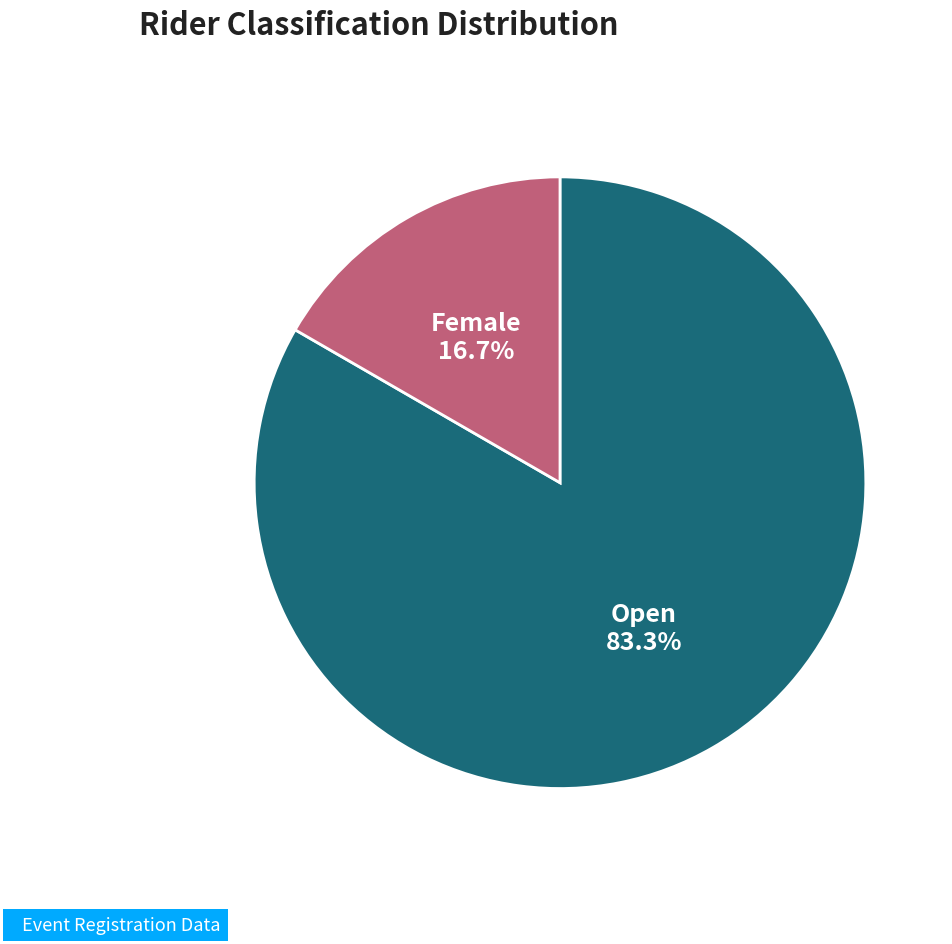

Is there a majority slice in this chart?

Yes